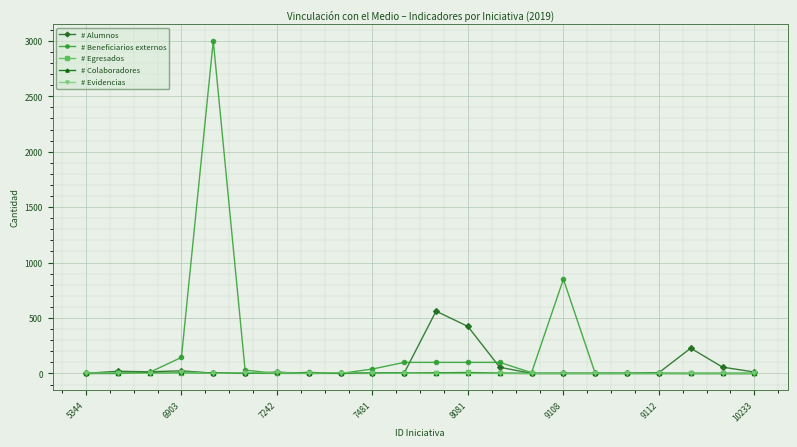

What is the greatest value displayed?

3000